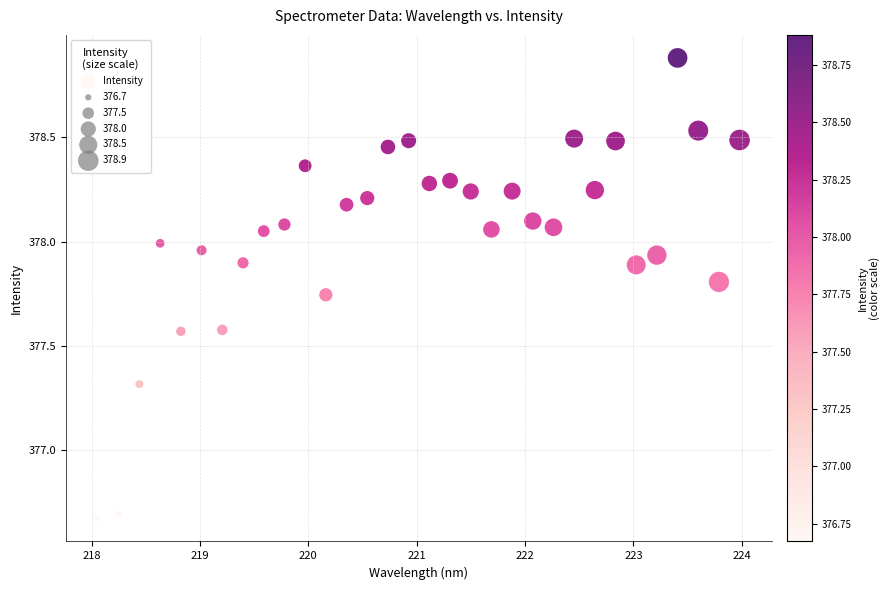

What is the range of Y values (max minus min)?

2.2